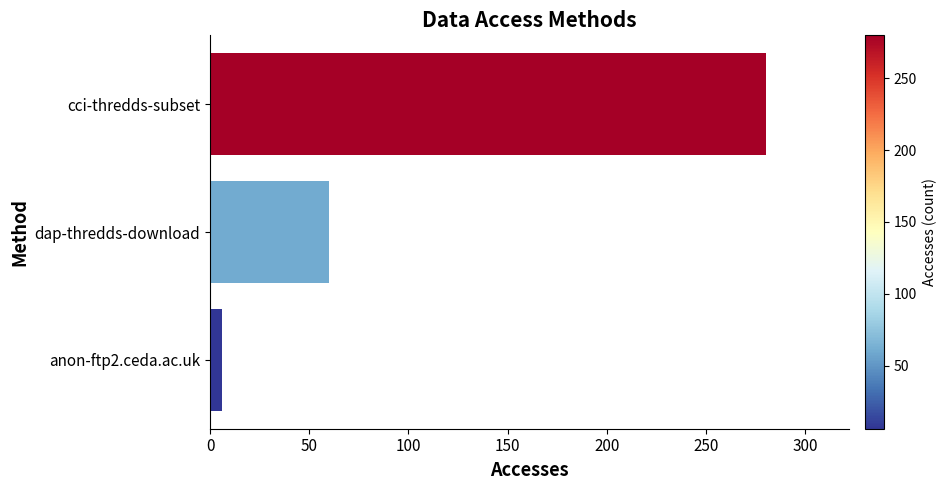

What is the sum of all values?

346